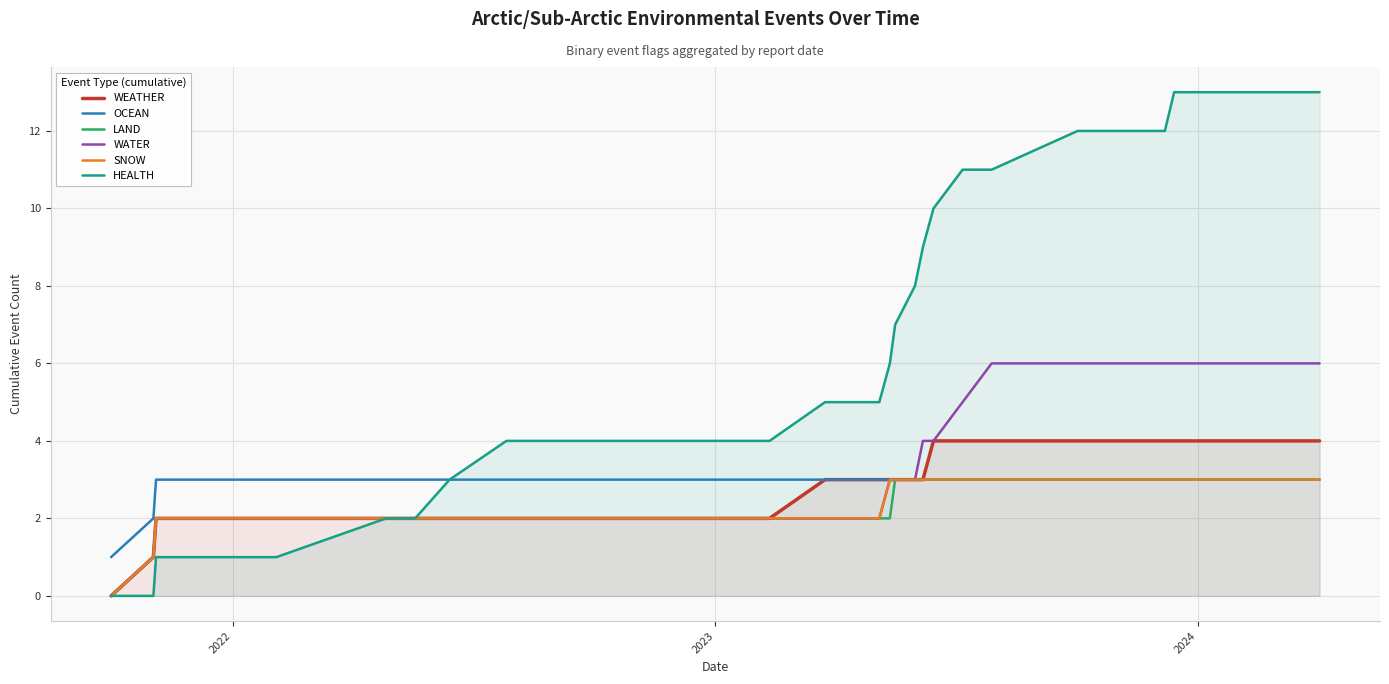

Does the chart display data point markers on the line(s)?

No